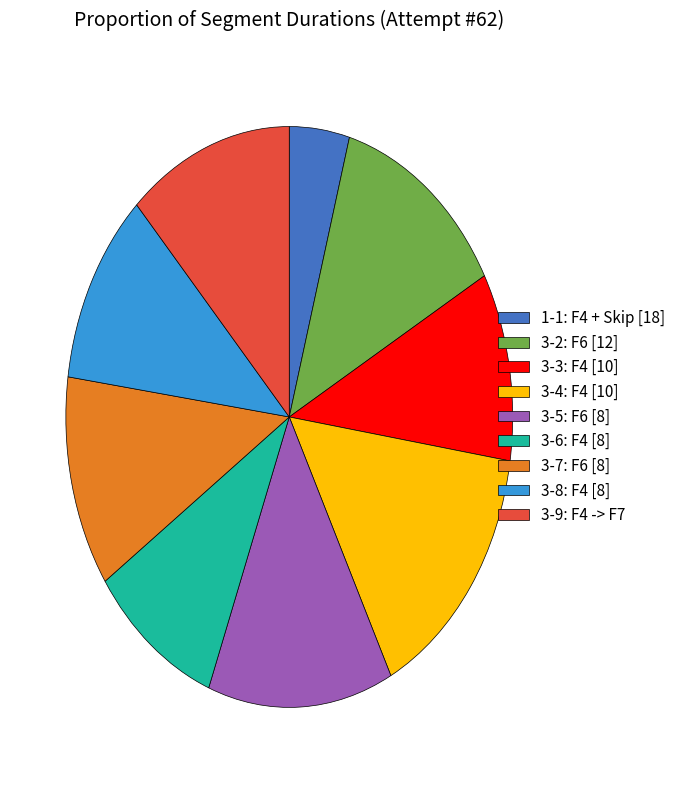

True or false: 3-9: F4 -> F7 accounts for 1% of the total.

False